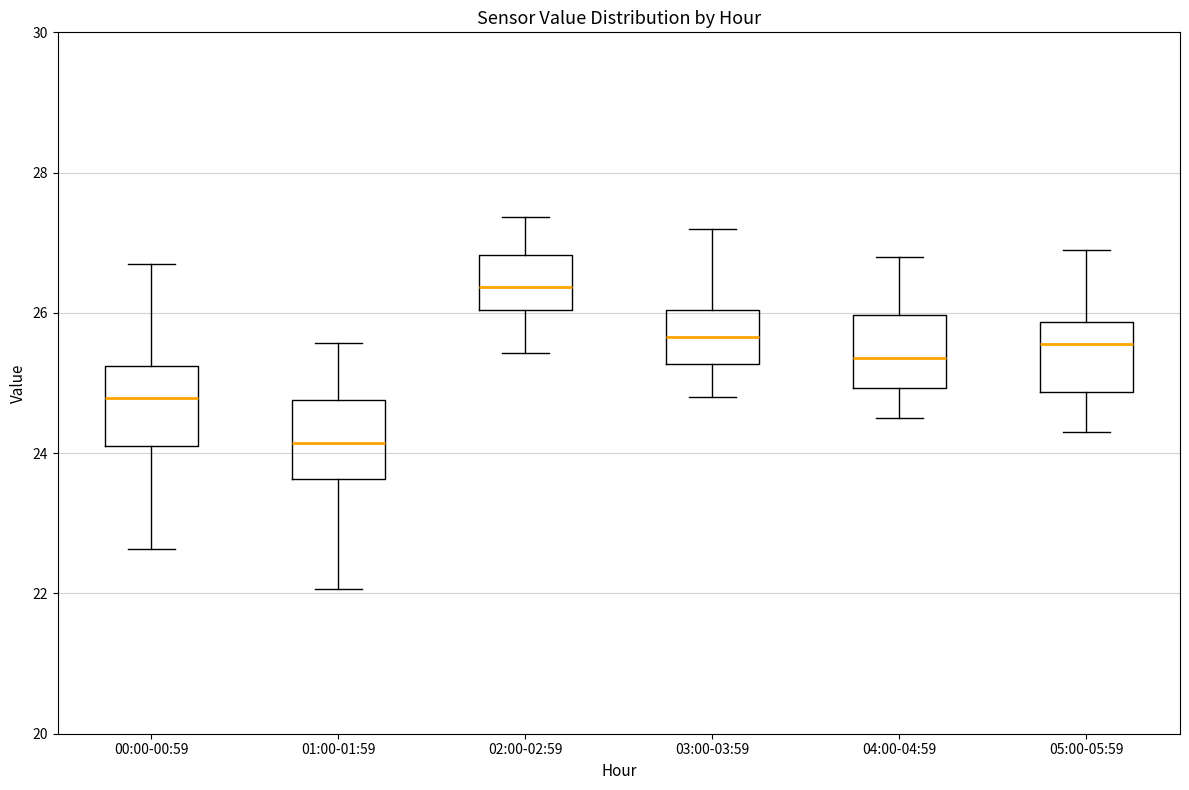

Where does the upper whisker of the box for 03:00-03:59 end on the y-axis? The values are not printed on the chart, so give them approximately, as read against the axis.

27.2